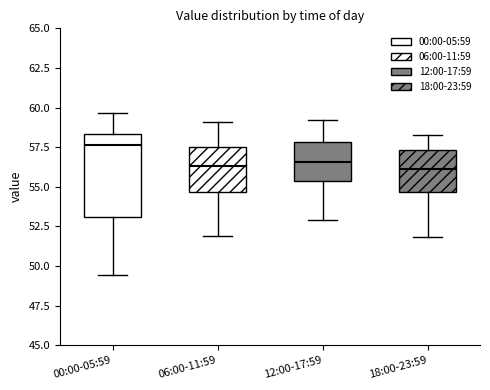

Reading left to right, read every box against the y-axis: the position of its median line, the range the box covers, and the ends of its whiskers. The values are not printed on the chart, so give them approximately, as read against the axis.

00:00-05:59: median 57.5, box 53.0 to 58.5, whiskers 49.5 to 59.5
06:00-11:59: median 56.5, box 54.5 to 57.5, whiskers 52.0 to 59.0
12:00-17:59: median 56.5, box 55.5 to 58.0, whiskers 53.0 to 59.0
18:00-23:59: median 56.0, box 54.5 to 57.5, whiskers 52.0 to 58.5